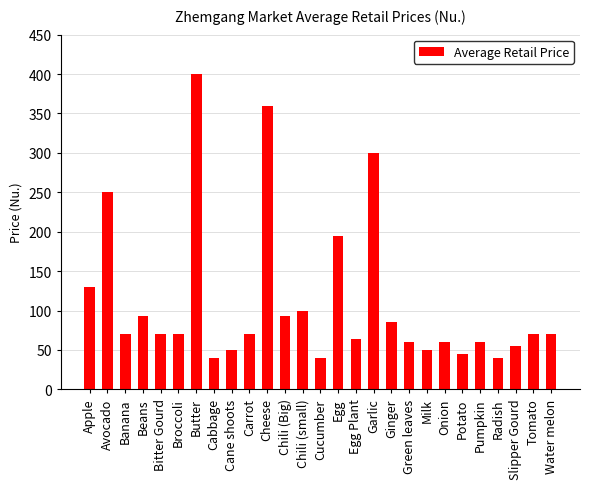

Reading left to right, list all the values displayed in this chart.

130.0	250.0	70.0	93.3	70.0	70.0	400.0	40.0	50.0	70.0	360.0	93.3	100.0	40.0	195.0	63.3	300.0	85.0	60.0	50.0	60.0	45.0	60.0	40.0	55.0	70.0	70.0